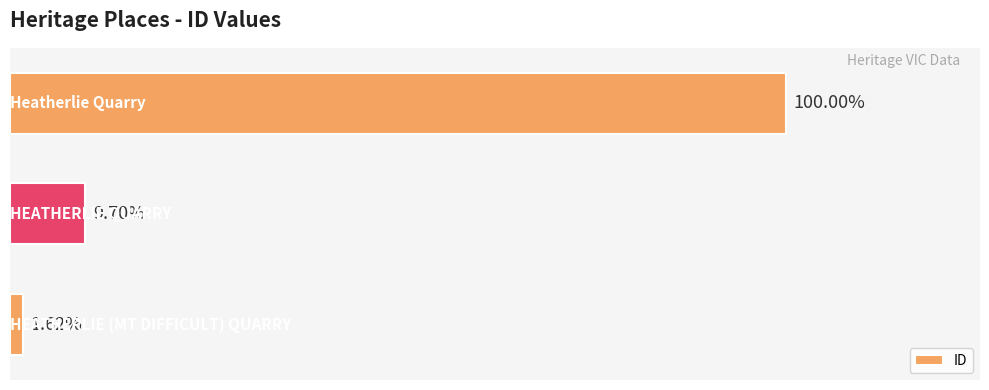

Are the bars horizontal?

Yes